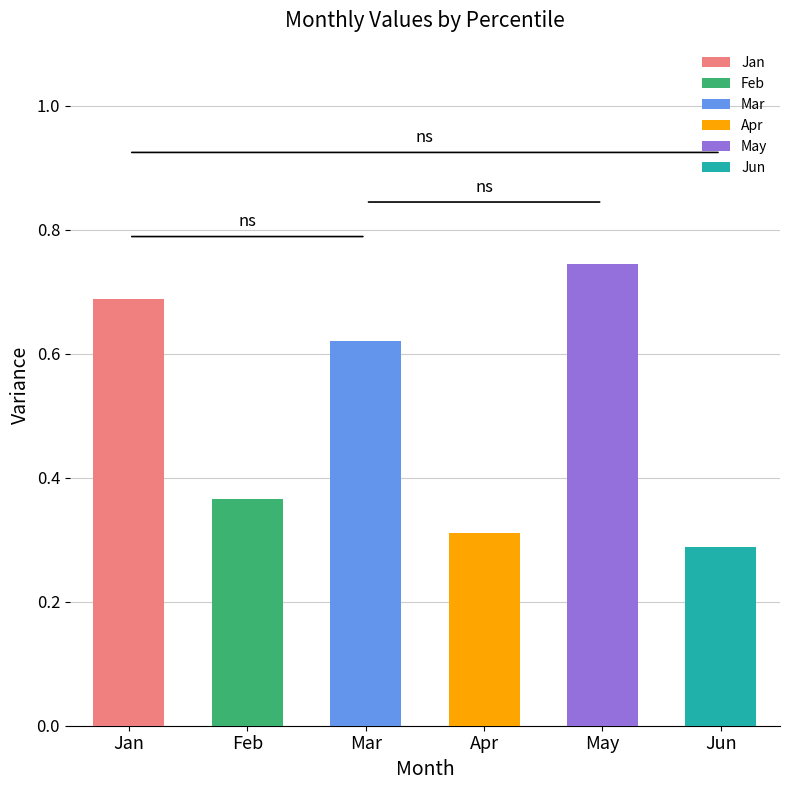

What are all the series names shown in the legend?

Jan, Feb, Mar, Apr, May, Jun